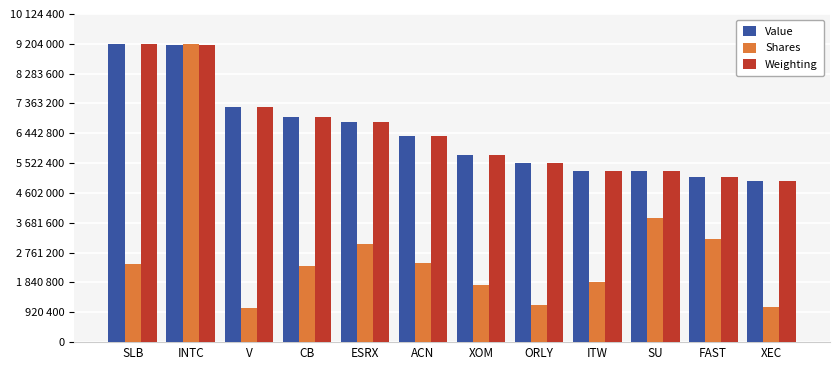

What is the difference between the highest and lowest values at V?

6176732.6